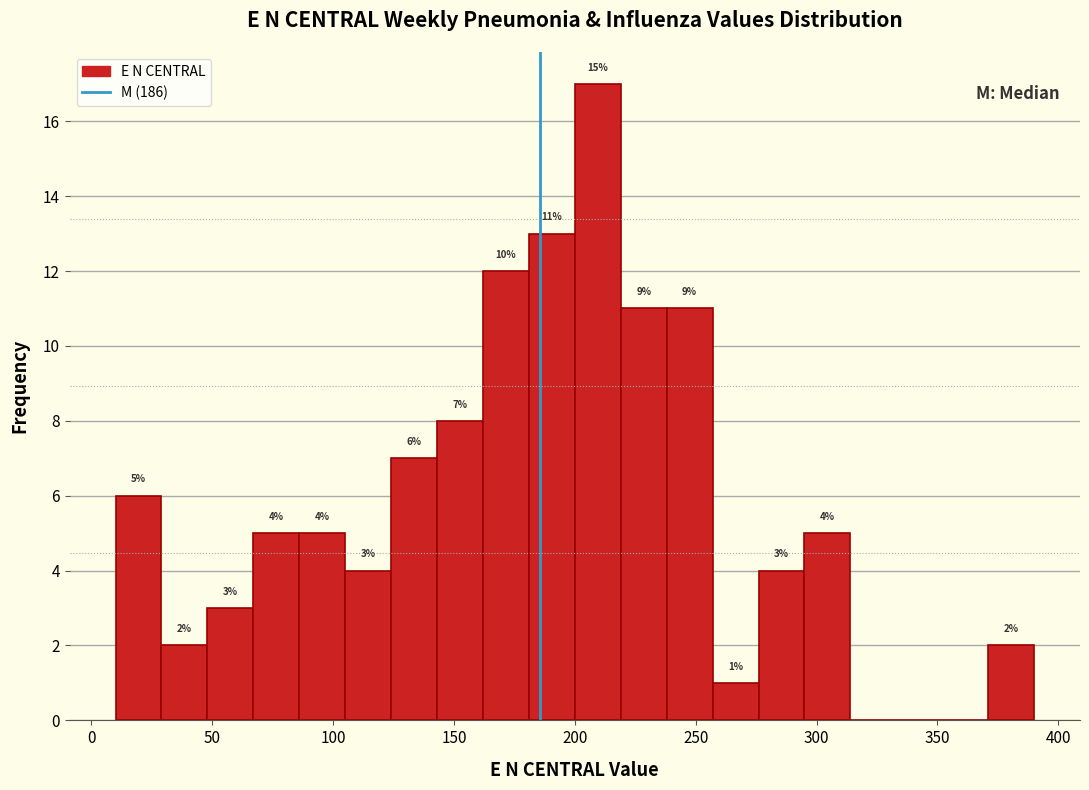

Around what value on the x-axis is the tallest bar? Give the approximate position of its centre, as read against the axis.

210